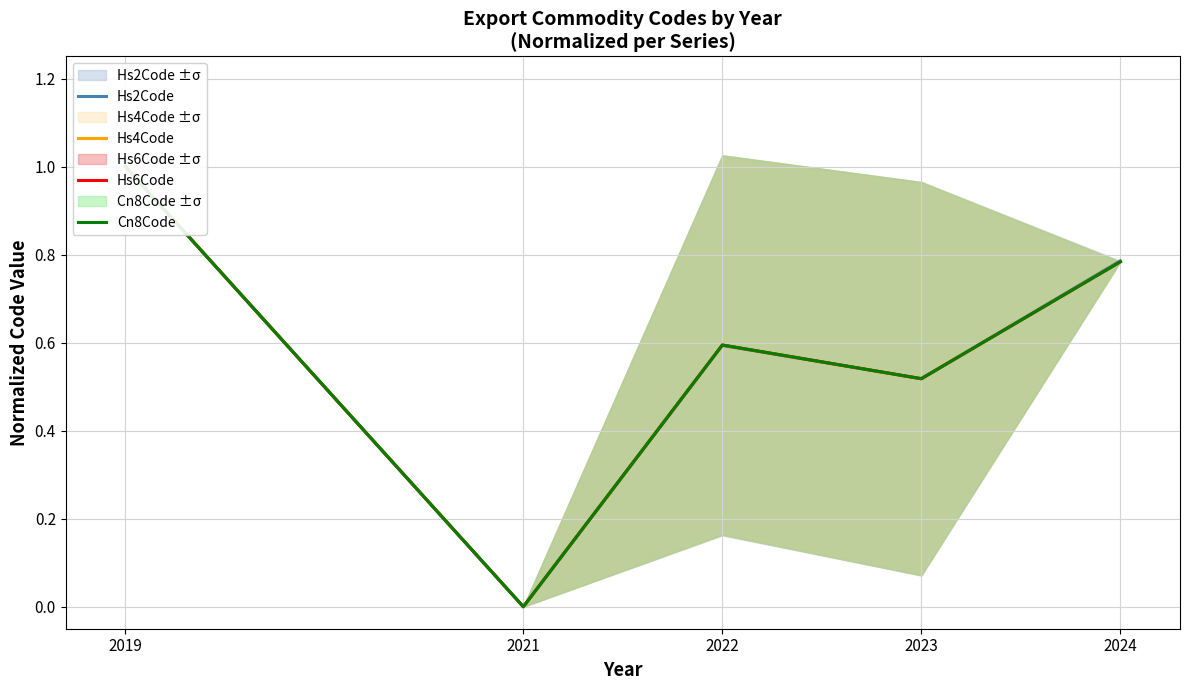

Is this an area chart (filled region under the line)?

No